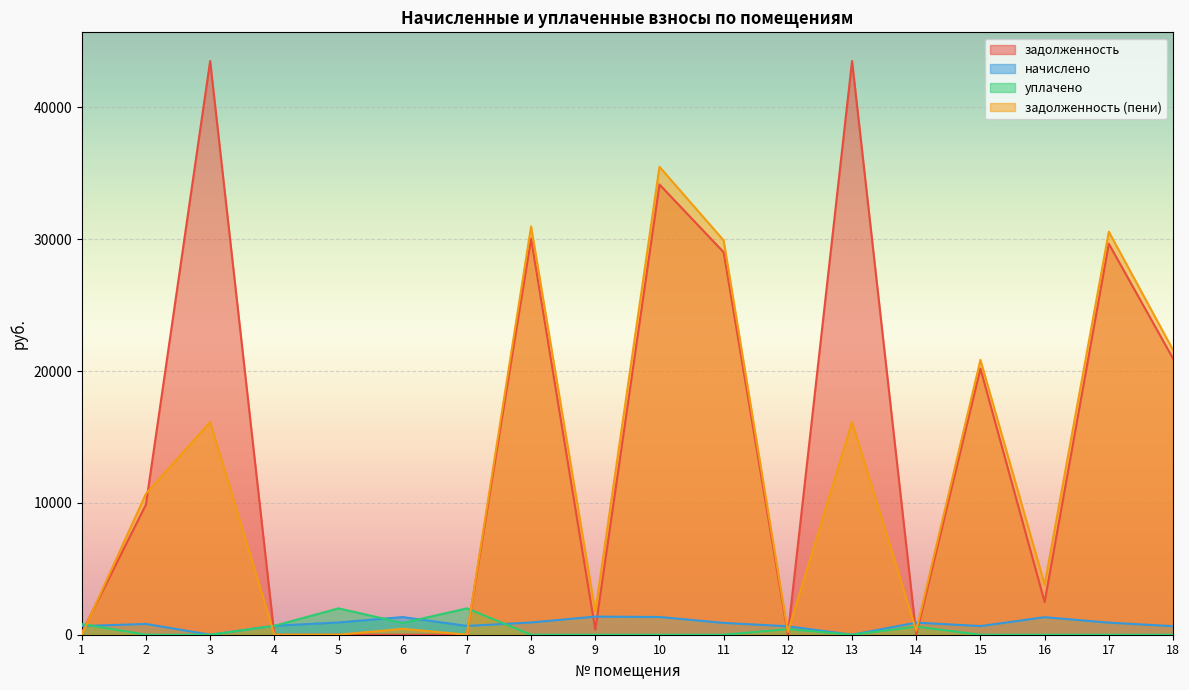

List the labels in order of задолженность value, largest first.

3, 13, 10, 8, 17, 11, 18, 15, 2, 16, 9, 1, 4, 5, 6, 7, 12, 14